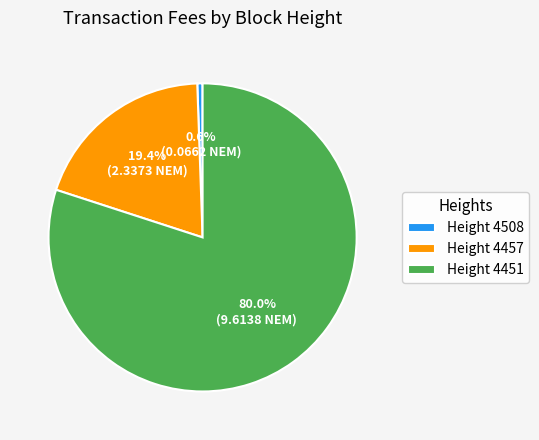

What is the majority slice?

Height 4451